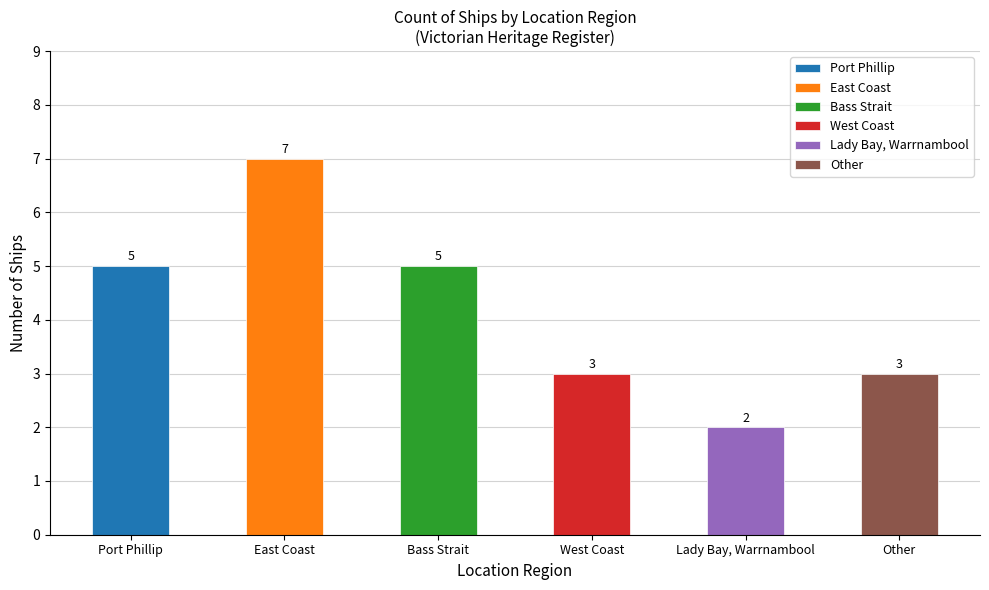

Which has a higher value, Other or West Coast?

Other